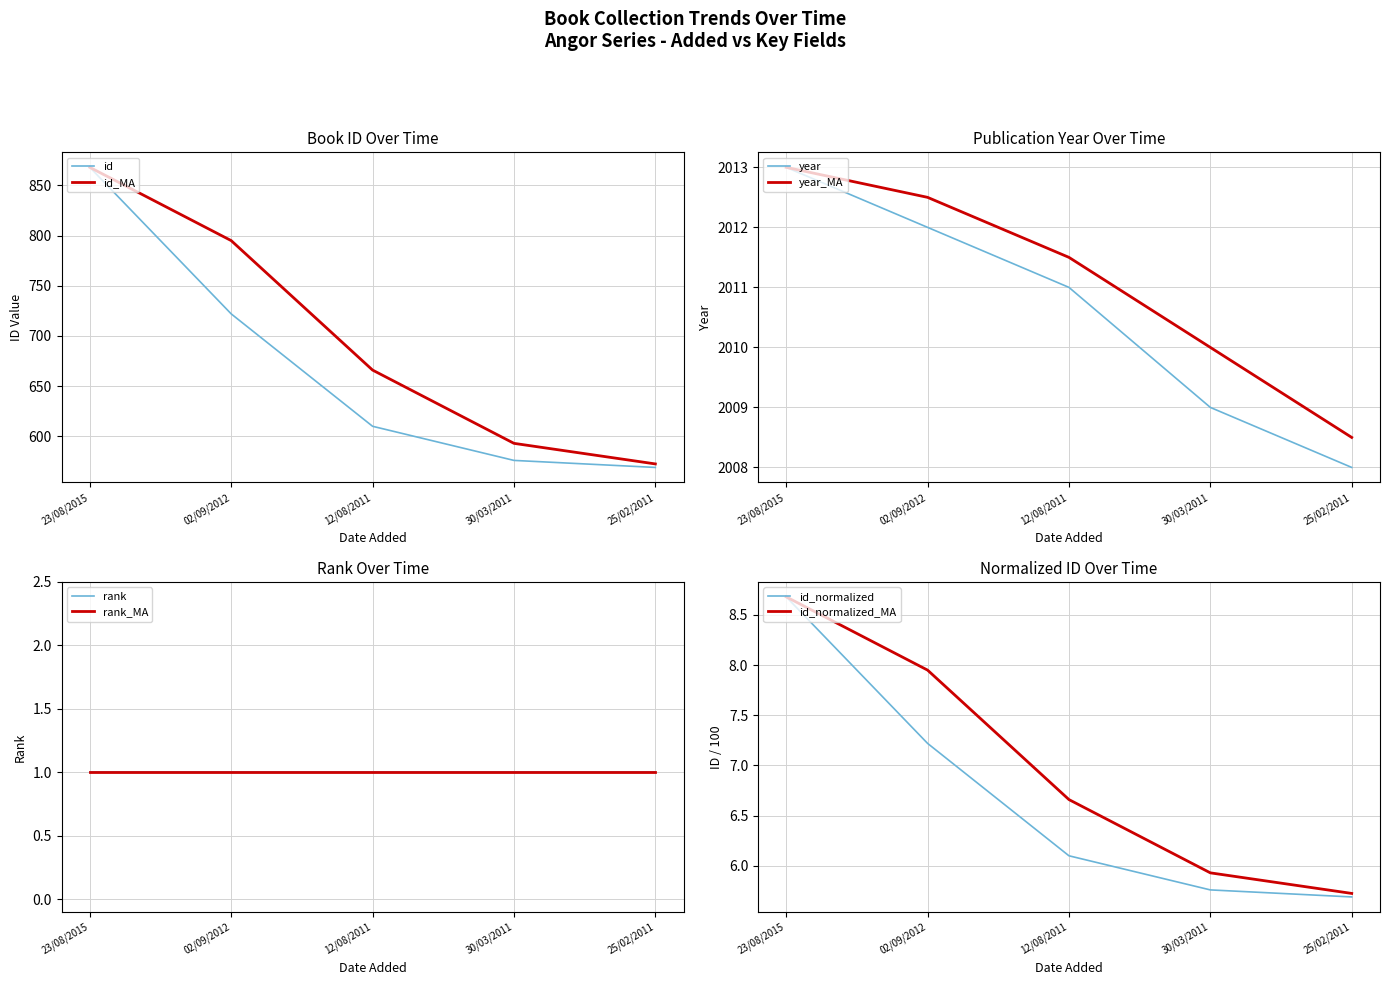

Between 02/09/2012 and 25/02/2011, which is larger?

02/09/2012